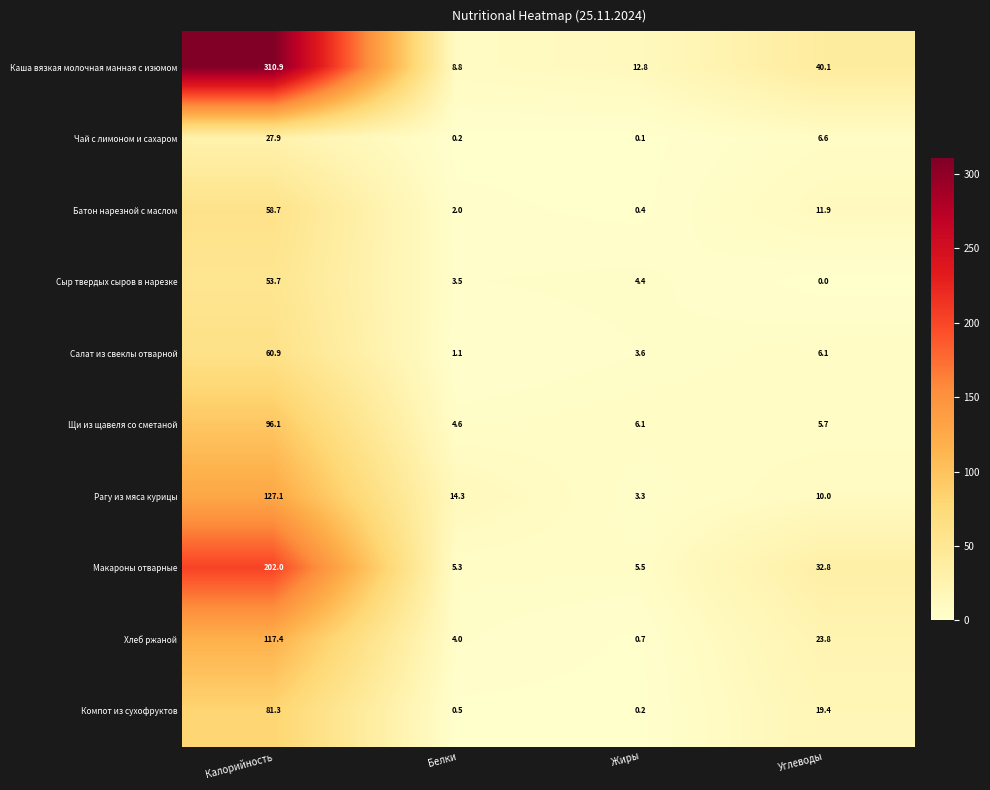

What is the difference between the Щи из щавеля со сметаной values at Жиры and Калорийность?

90.0